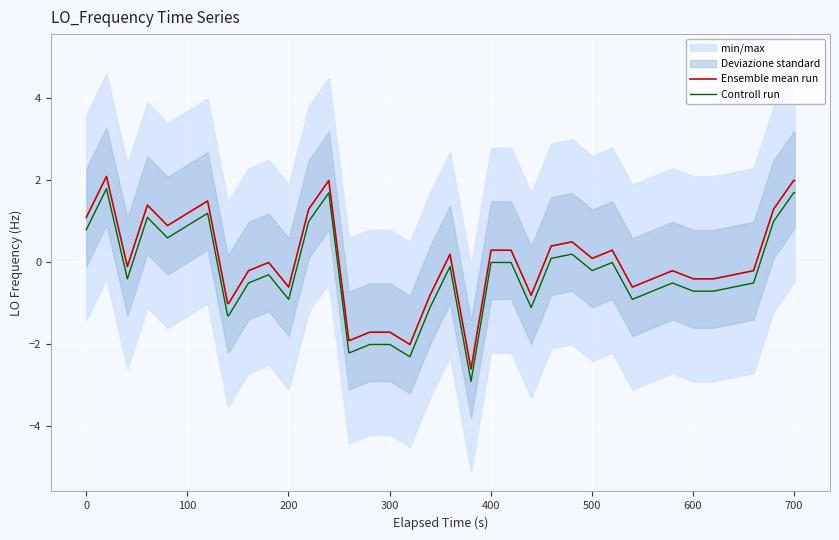

What is the highest value of the Ensemble mean run series?

2.1